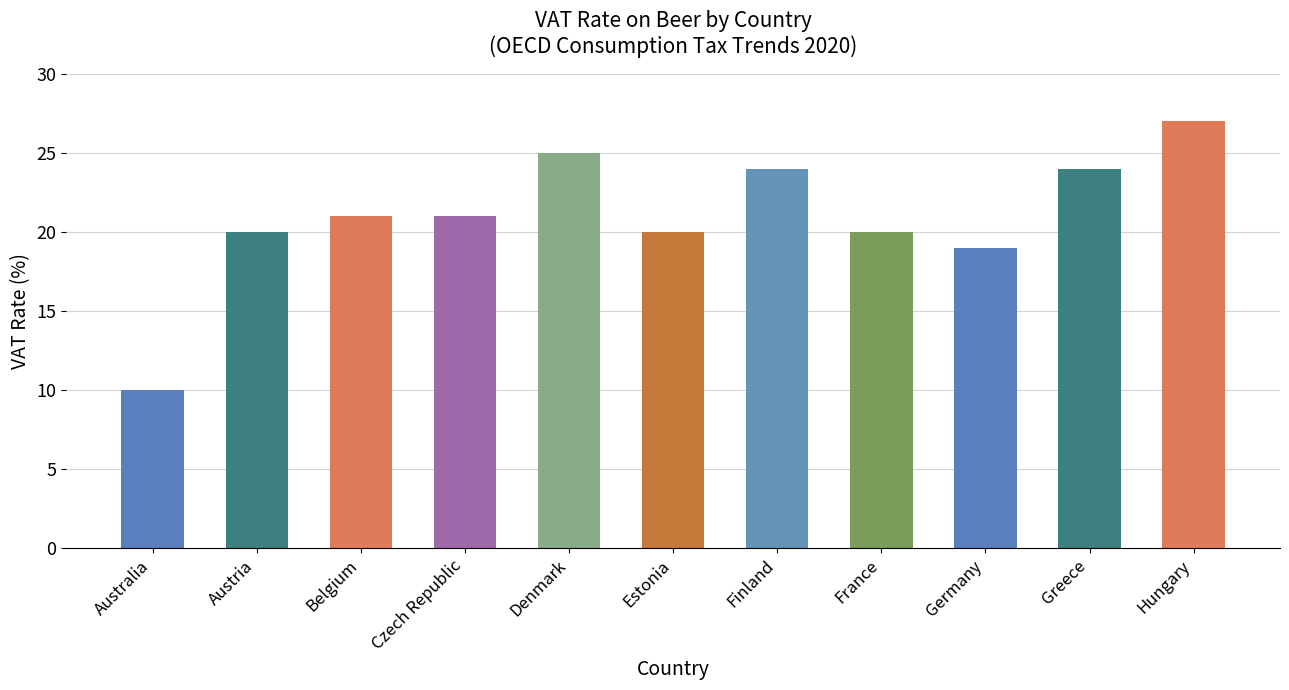

Where is the data nearest to the value 18?

Germany